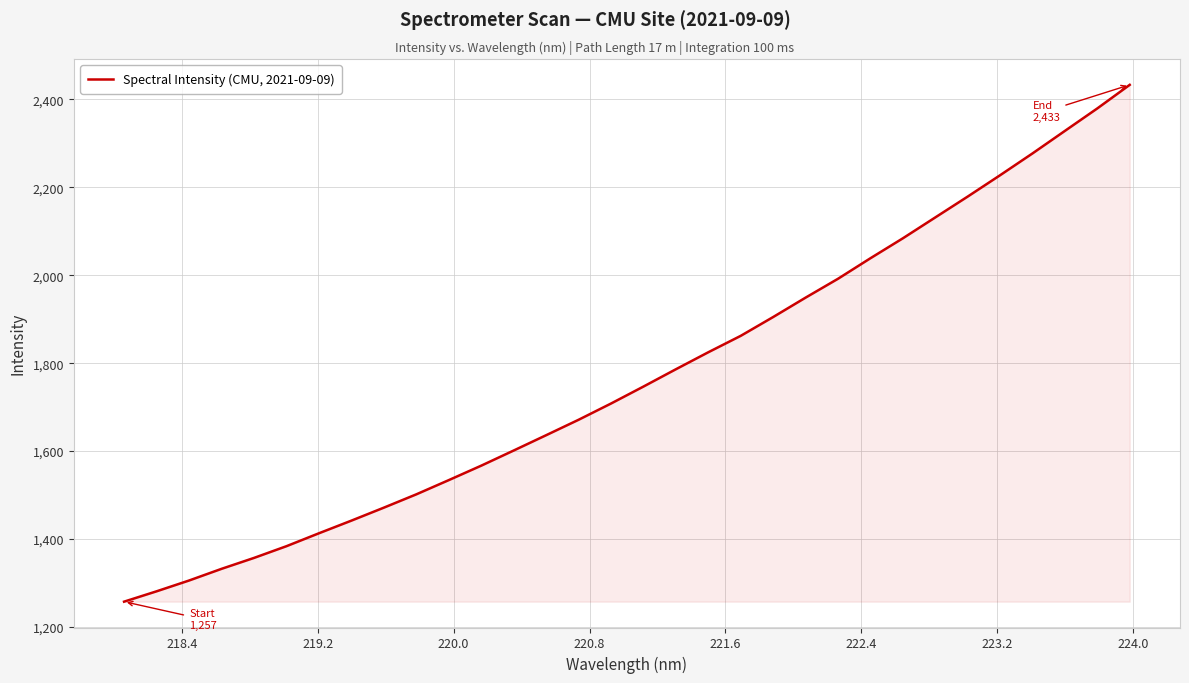

What is the greatest value displayed?

2433.3